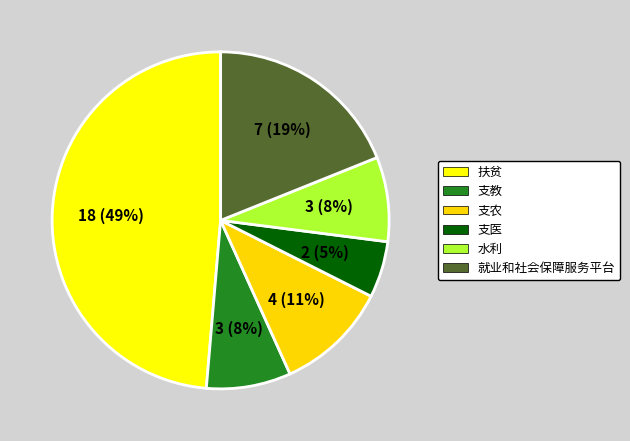

To the nearest percent, what is the average slice percentage?

17%